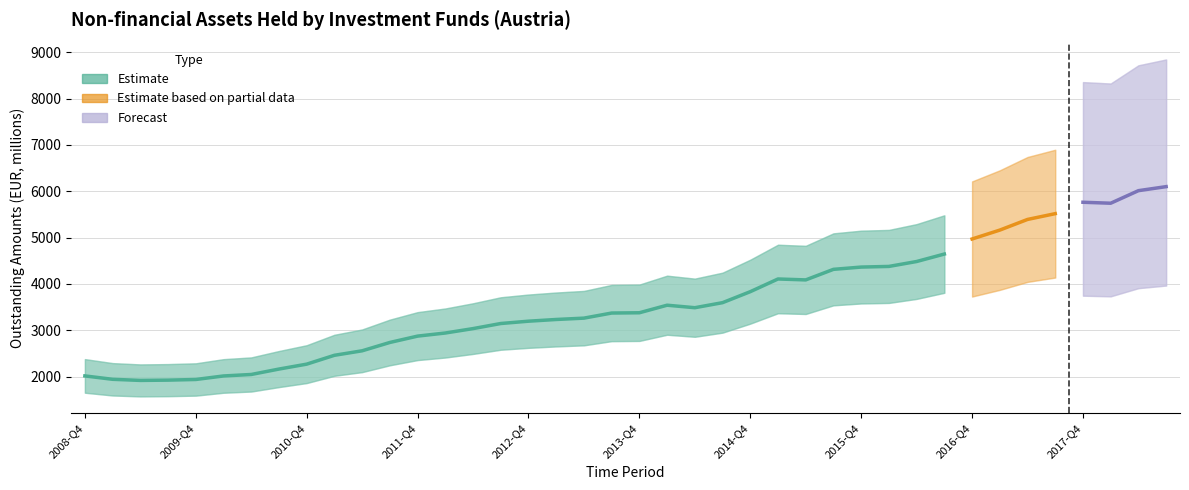

Which label corresponds to the smallest value in the chart?

2009-Q2